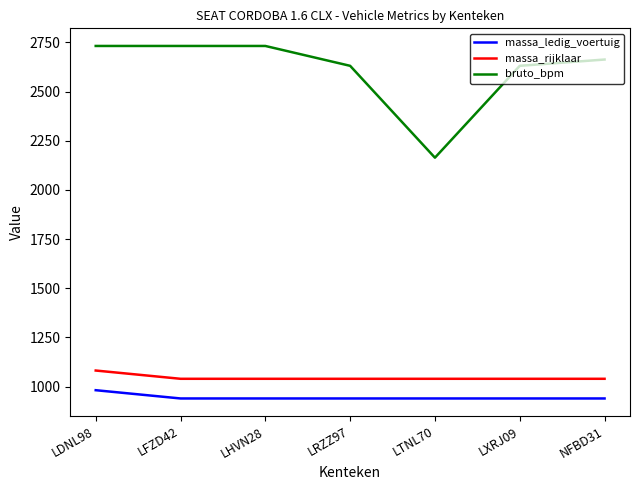

Is the value of massa_rijklaar at LXRJ09 greater than the value of bruto_bpm at LHVN28?

No